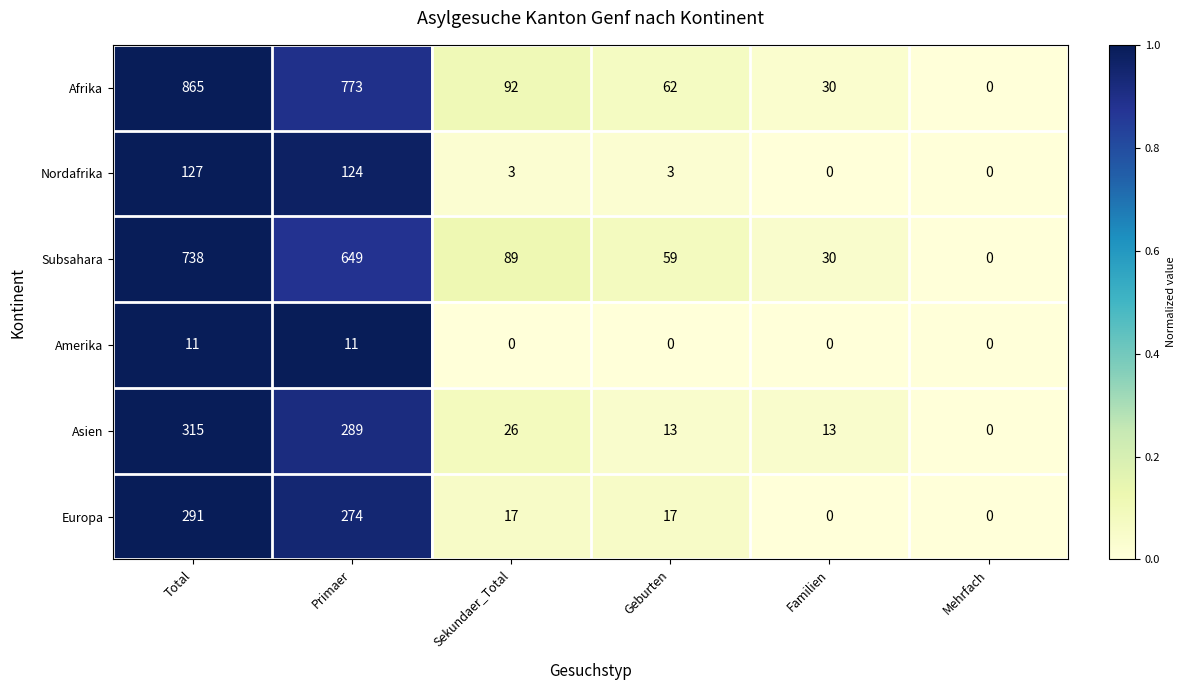

Rank the series at Total from lowest to highest value.

Amerika, Nordafrika, Europa, Asien, Subsahara, Afrika